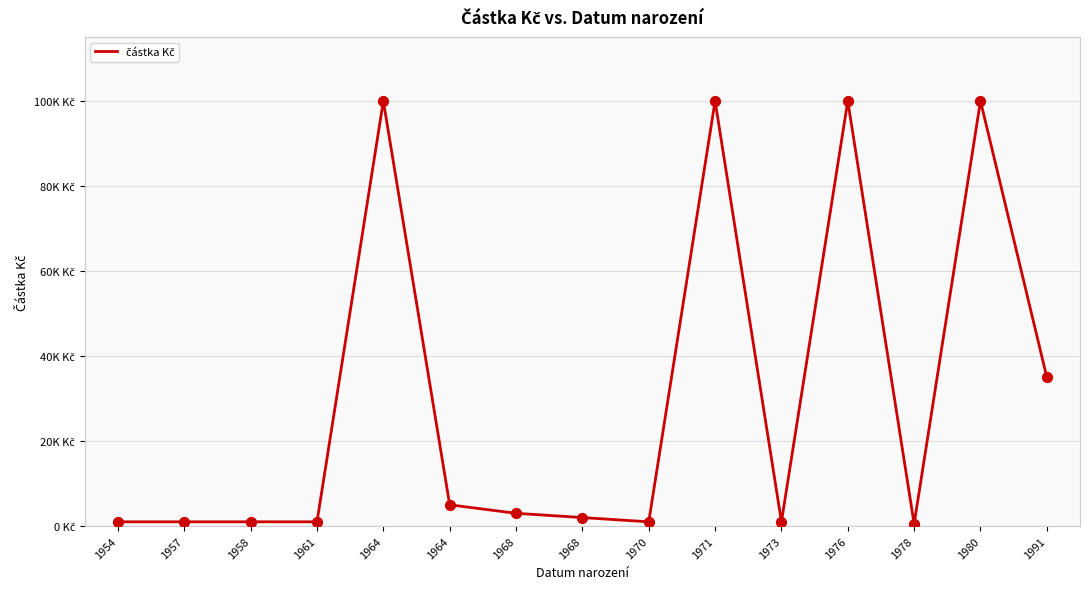

Approximately how many times larger is the value at 1970 compared to 1968?

0.3